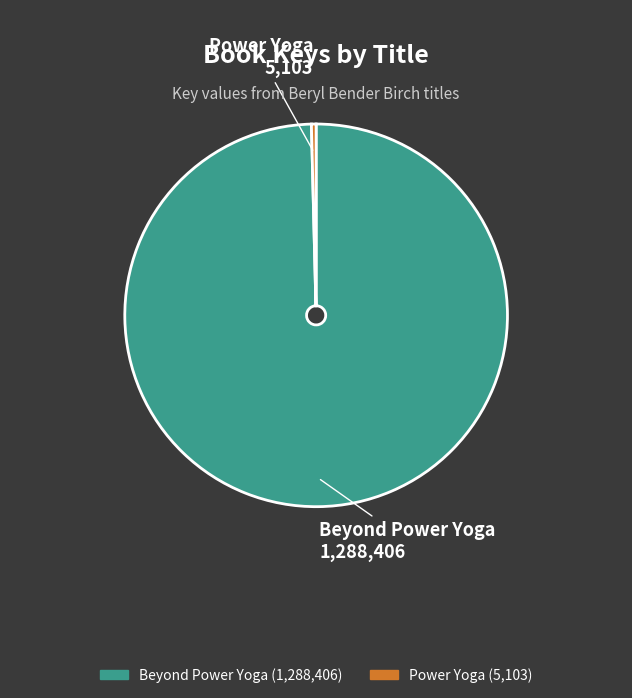

The Beyond Power Yoga slice represents 100% of the pie. True or false?

True